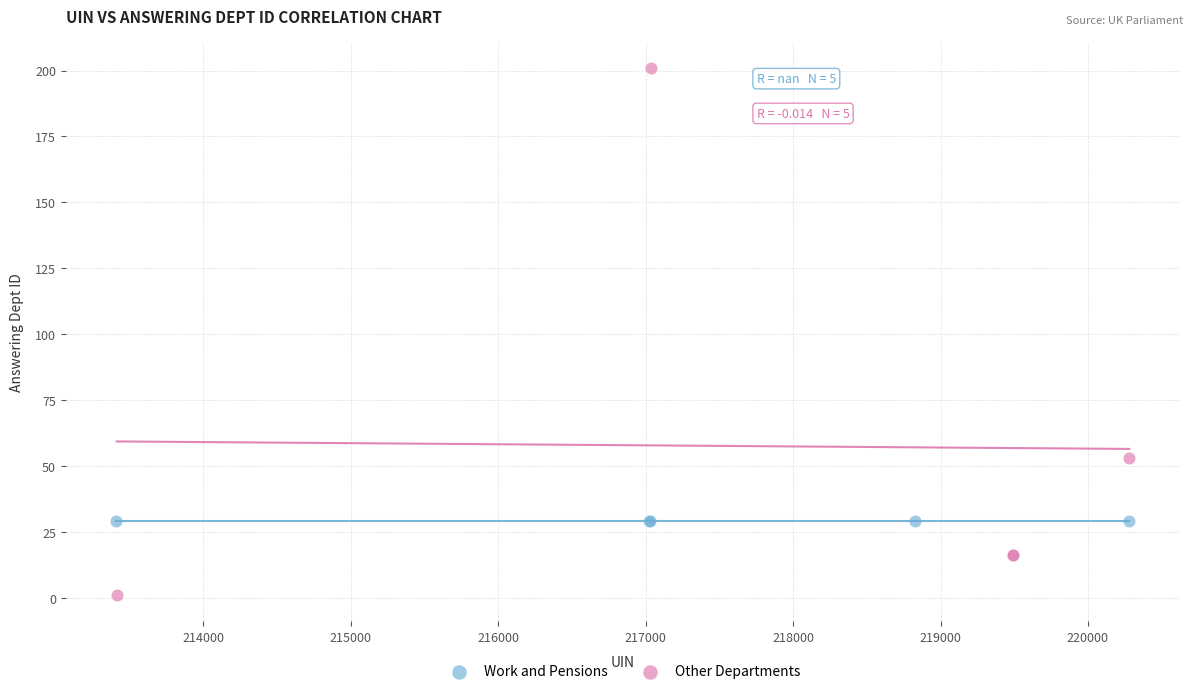

Which series contains the lowest Y value?

Other Departments